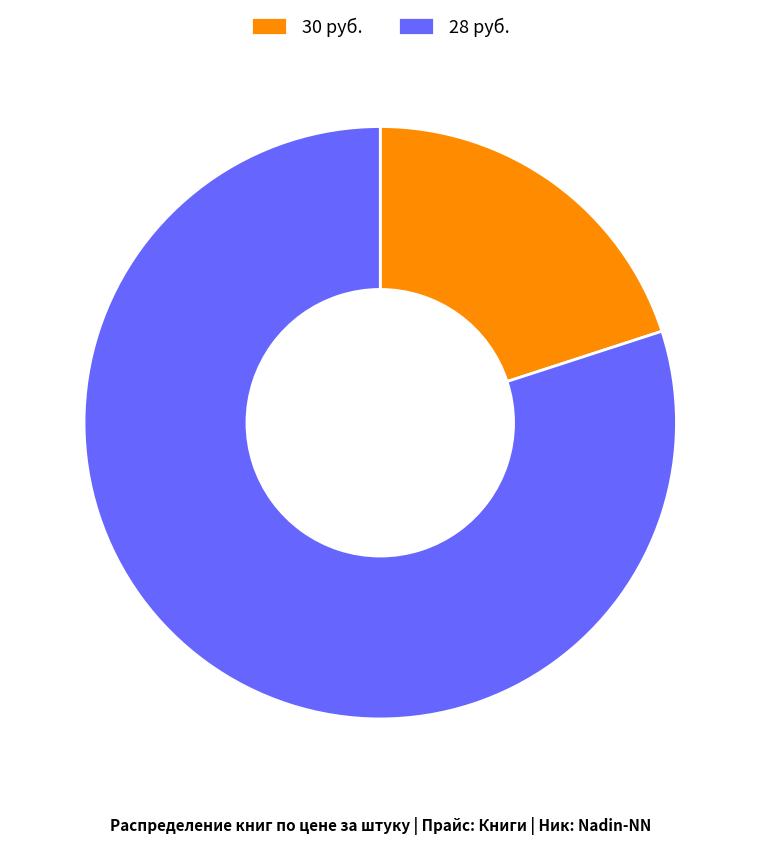

True or false: 30 руб. accounts for 20% of the total.

True